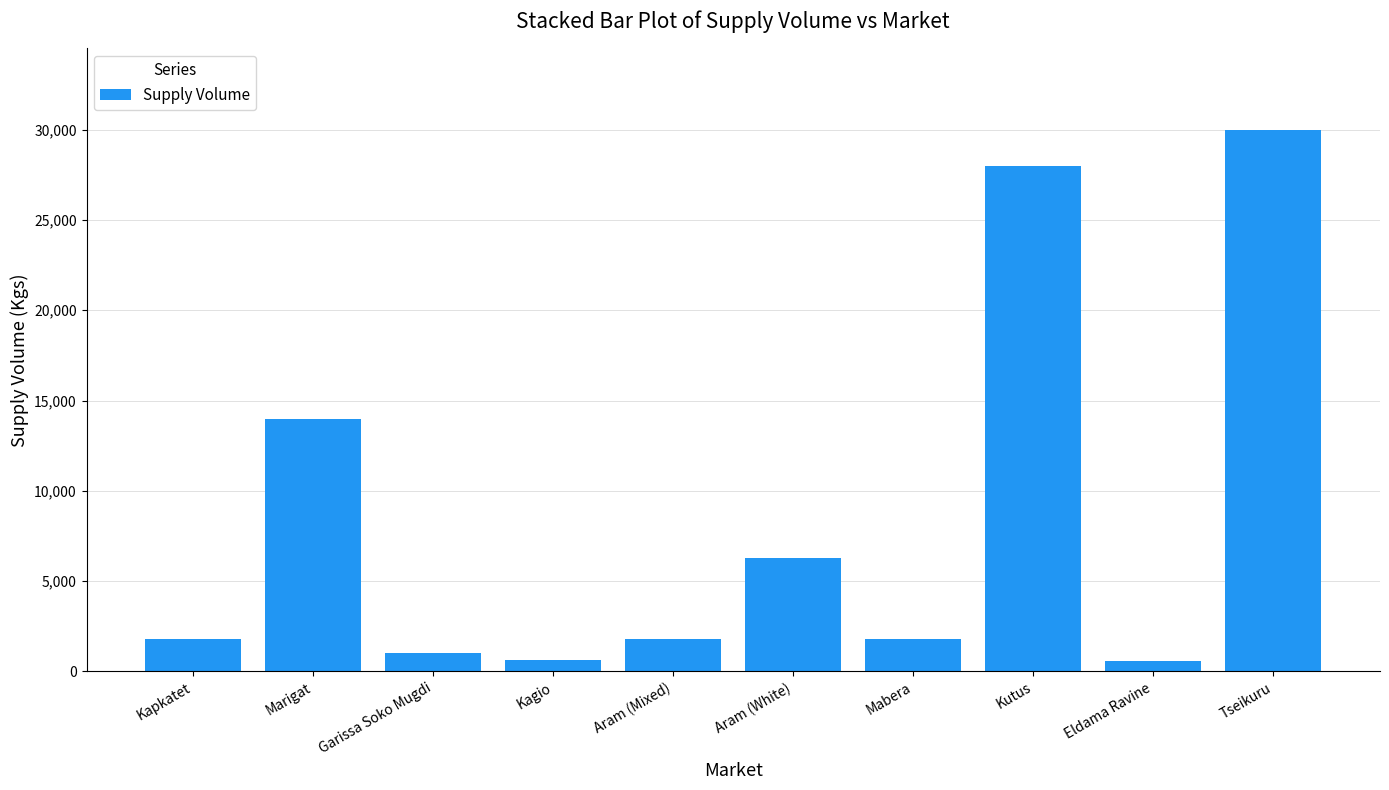

Does the chart contain stacked bars?

No